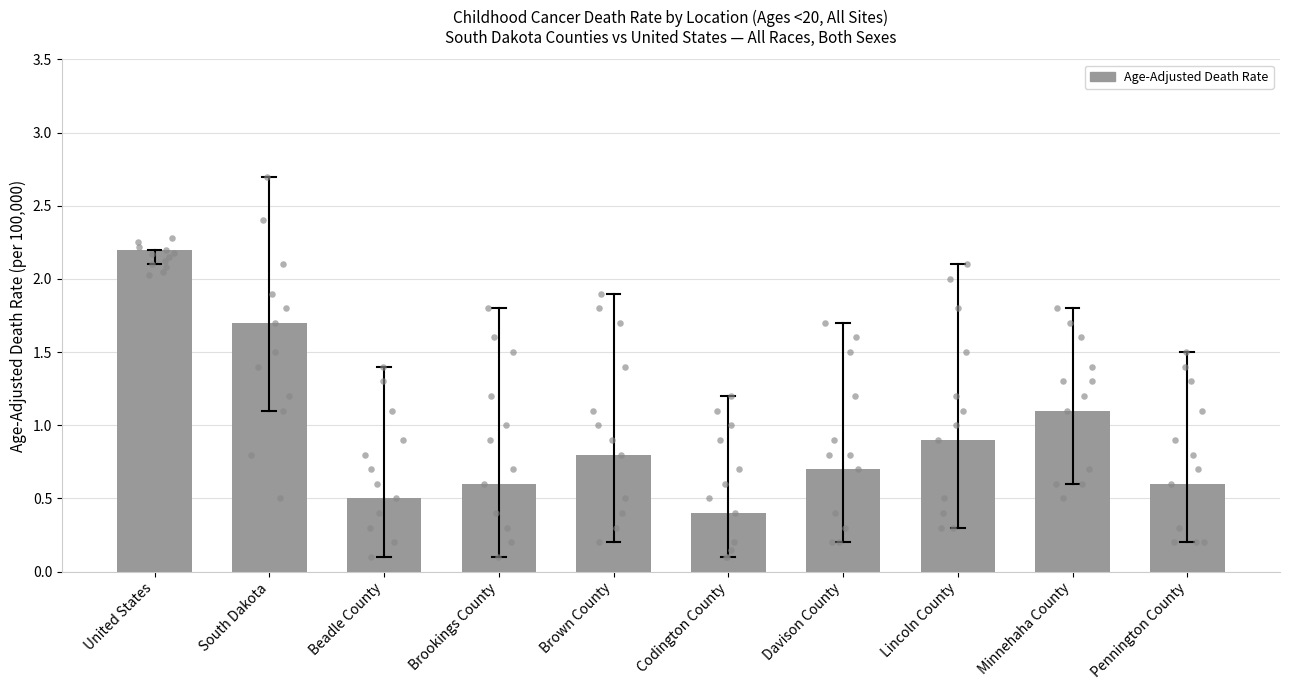

Which has a higher value, United States or Brown County?

United States